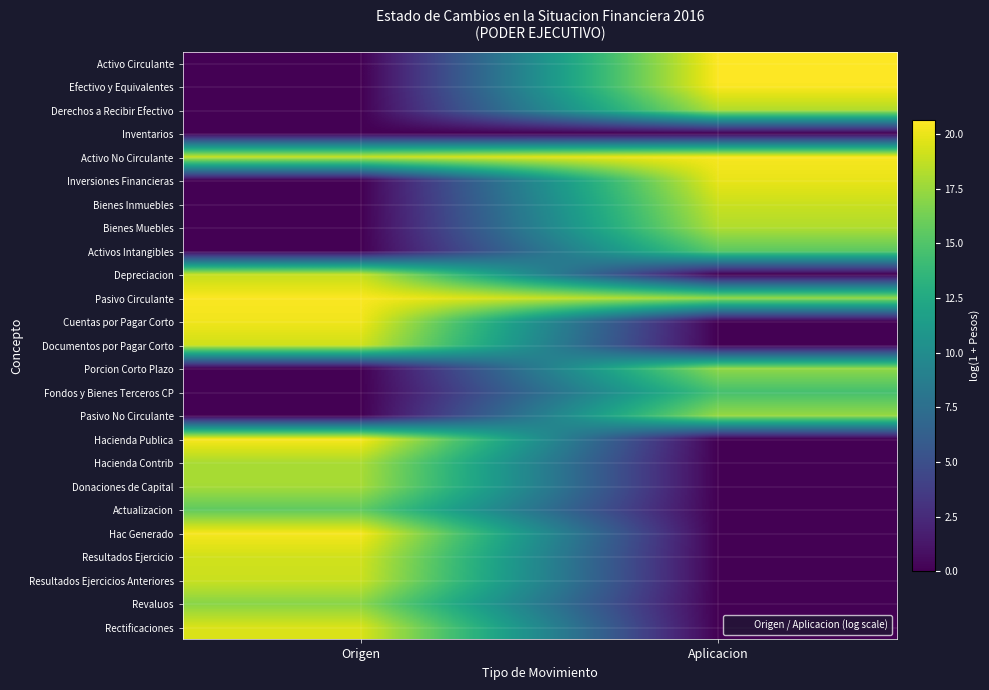

At how many categories does at least one series exceed 15?

2